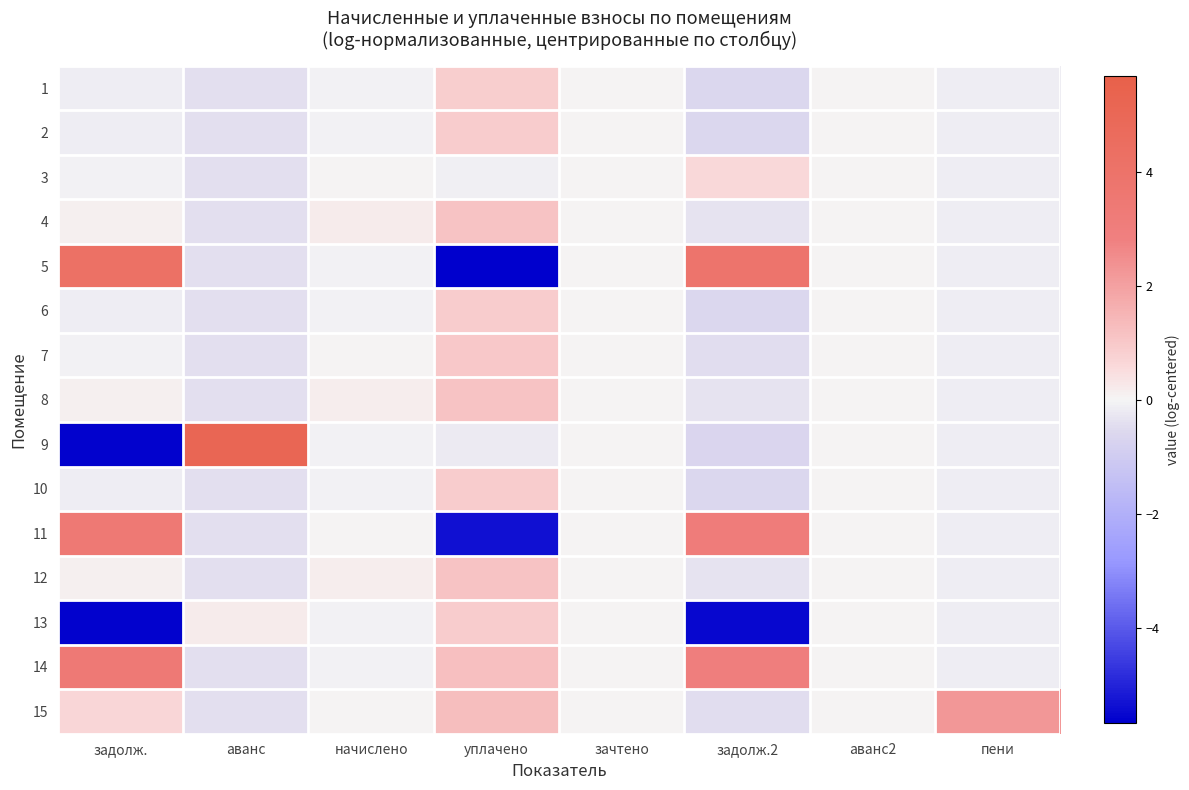

Reading right to left, extract all data points from this chart.

1: пени=-0.2	аванс2=0.0	задолж.2=-0.6	зачтено=0.0	уплачено=0.9	начислено=-0.1	аванс=-0.4	задолж.=-0.2
2: пени=-0.2	аванс2=0.0	задолж.2=-0.6	зачтено=0.0	уплачено=0.9	начислено=-0.1	аванс=-0.4	задолж.=-0.2
3: пени=-0.2	аванс2=0.0	задолж.2=0.6	зачтено=0.0	уплачено=-0.1	начислено=0.0	аванс=-0.4	задолж.=-0.1
4: пени=-0.2	аванс2=0.0	задолж.2=-0.3	зачтено=0.0	уплачено=1.1	начислено=0.2	аванс=-0.4	задолж.=0.1
5: пени=-0.2	аванс2=0.0	задолж.2=3.8	зачтено=0.0	уплачено=-5.7	начислено=-0.1	аванс=-0.4	задолж.=4.2
6: пени=-0.2	аванс2=0.0	задолж.2=-0.6	зачтено=0.0	уплачено=0.9	начислено=-0.1	аванс=-0.4	задолж.=-0.2
7: пени=-0.2	аванс2=0.0	задолж.2=-0.5	зачтено=0.0	уплачено=1.0	начислено=0.0	аванс=-0.4	задолж.=-0.1
8: пени=-0.2	аванс2=0.0	задолж.2=-0.3	зачтено=0.0	уплачено=1.1	начислено=0.2	аванс=-0.4	задолж.=0.1
9: пени=-0.2	аванс2=0.0	задолж.2=-0.6	зачтено=0.0	уплачено=-0.2	начислено=-0.1	аванс=5.1	задолж.=-5.6
10: пени=-0.2	аванс2=0.0	задолж.2=-0.6	зачтено=0.0	уплачено=0.9	начислено=-0.1	аванс=-0.4	задолж.=-0.2
11: пени=-0.2	аванс2=0.0	задолж.2=3.1	зачтено=0.0	уплачено=-5.4	начислено=0.0	аванс=-0.4	задолж.=3.5
12: пени=-0.2	аванс2=0.0	задолж.2=-0.3	зачтено=0.0	уплачено=1.1	начислено=0.2	аванс=-0.4	задолж.=0.1
13: пени=-0.2	аванс2=0.0	задолж.2=-5.5	зачтено=0.0	уплачено=0.9	начислено=-0.1	аванс=0.2	задолж.=-5.6
14: пени=-0.2	аванс2=0.0	задолж.2=2.9	зачтено=0.0	уплачено=1.2	начислено=-0.1	аванс=-0.4	задолж.=3.4
15: пени=2.2	аванс2=0.0	задолж.2=-0.5	зачтено=0.0	уплачено=1.3	начислено=0.0	аванс=-0.4	задолж.=0.7